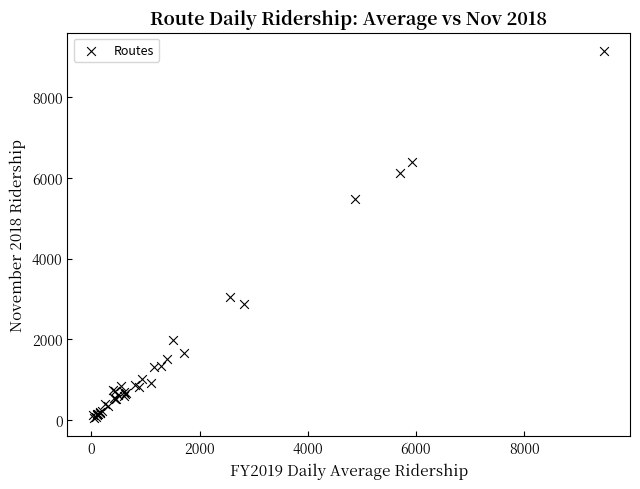

What Y value in the scatter plot is closest to 4595?

5481